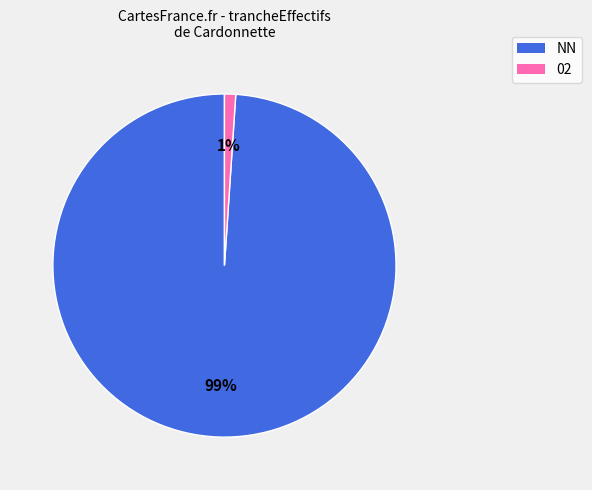

Is there a majority slice in this chart?

Yes